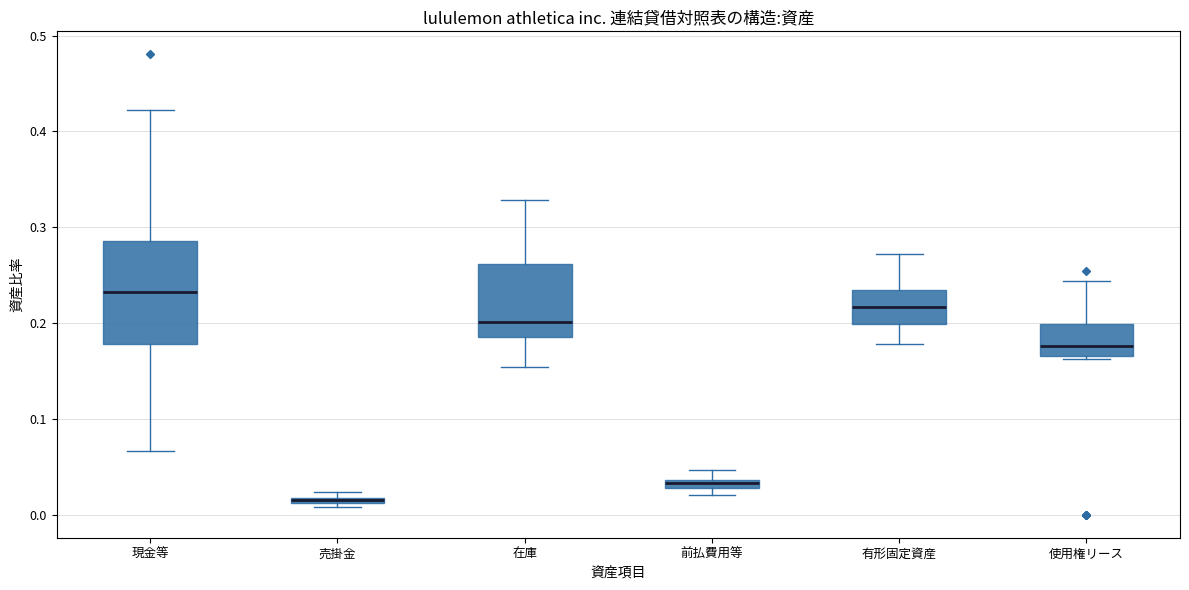

Comparing the boxes themselves (not the whiskers), which one is the tallest?

現金等